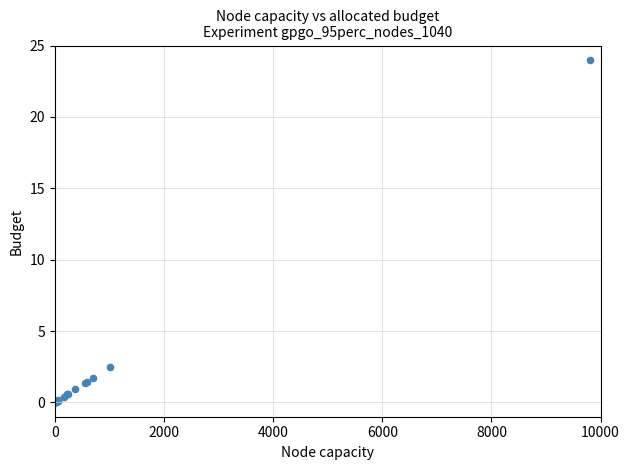

What Y value in the scatter plot is closest to 12?

2.5